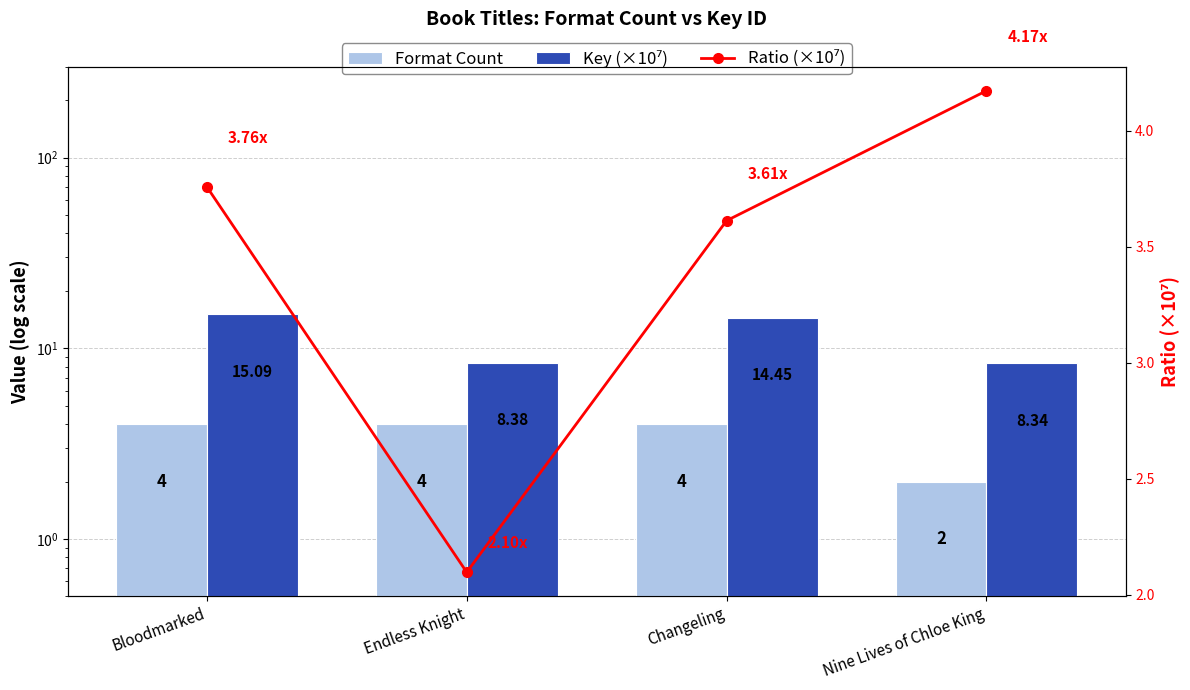

Read the Ratio (×10⁷) value at Changeling.

3.6